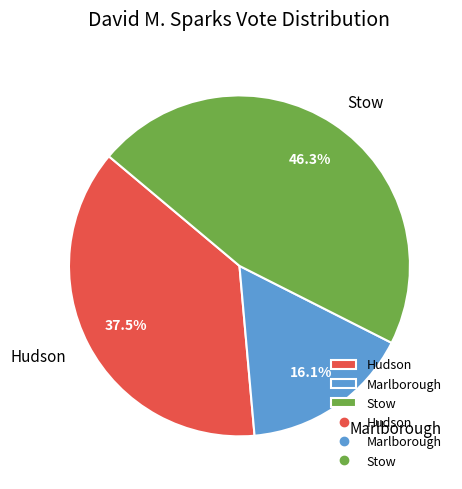

Is there any slice that represents more than half of the pie?

No